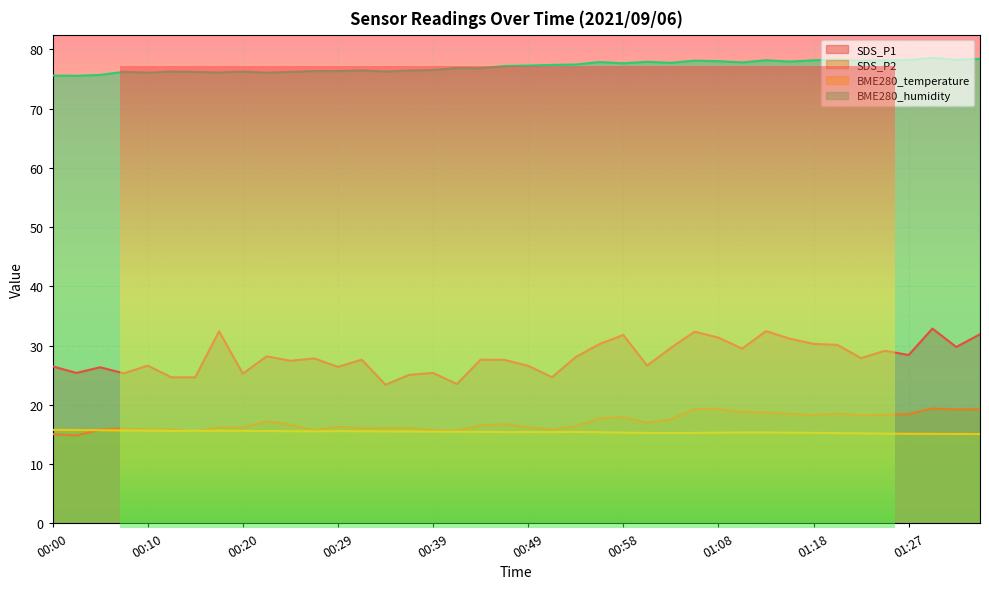

What is the difference between the BME280_humidity values at 01:20 and 00:46?

1.1